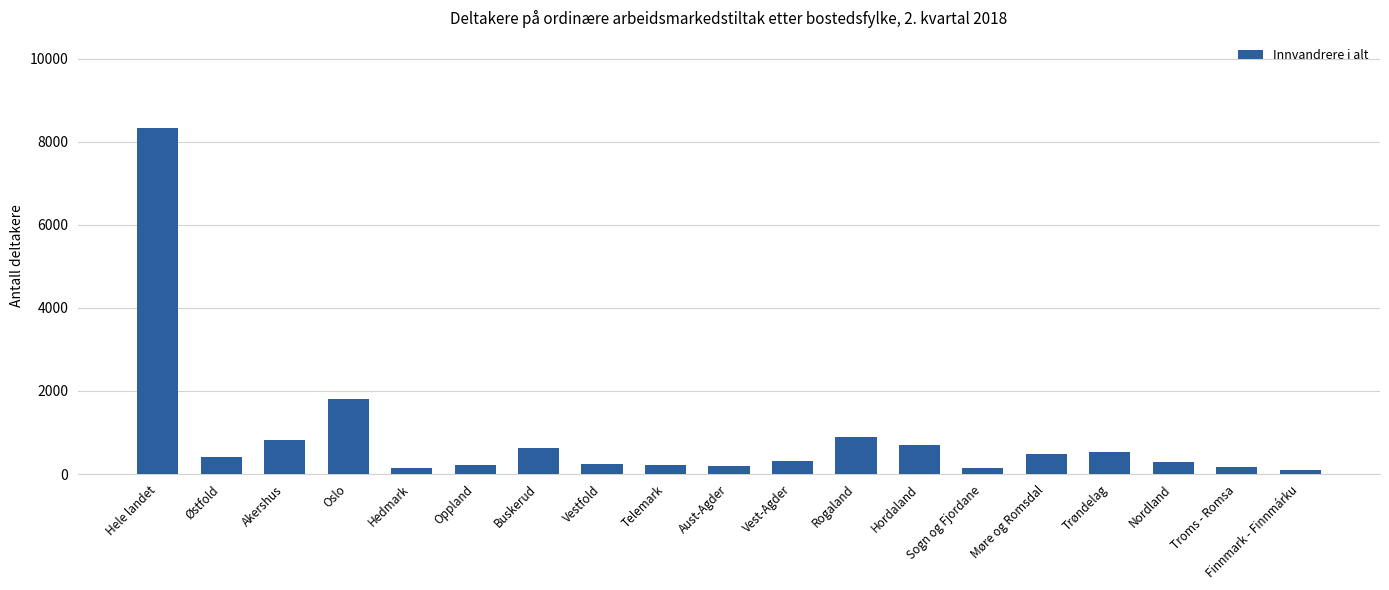

What is the maximum value shown in the chart?

8320